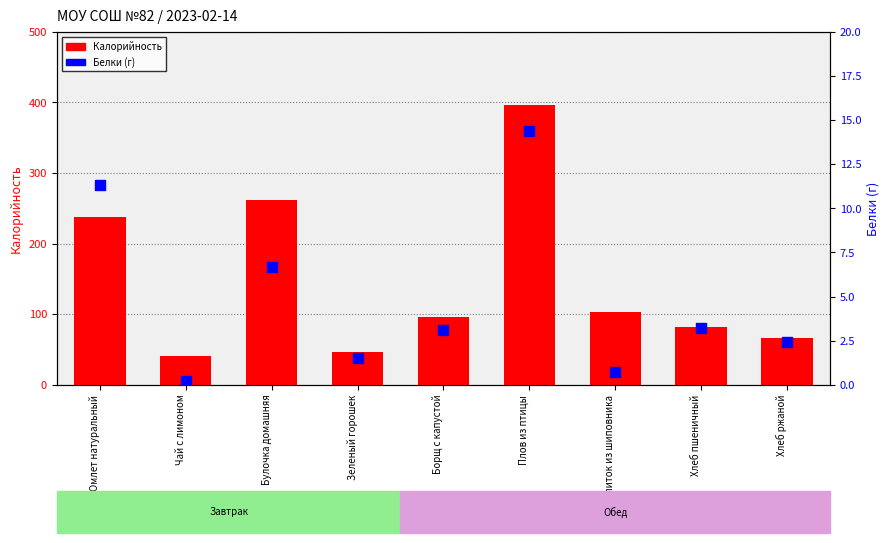

Is the value of Калорийность at Омлет натуральный greater than the value of Белки (г) at Хлеб ржаной?

Yes